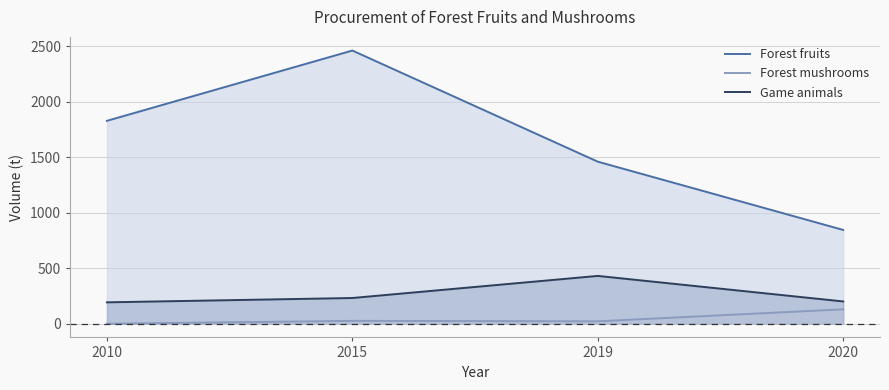

Is it true that Game animals equals 268 at 2019?

False